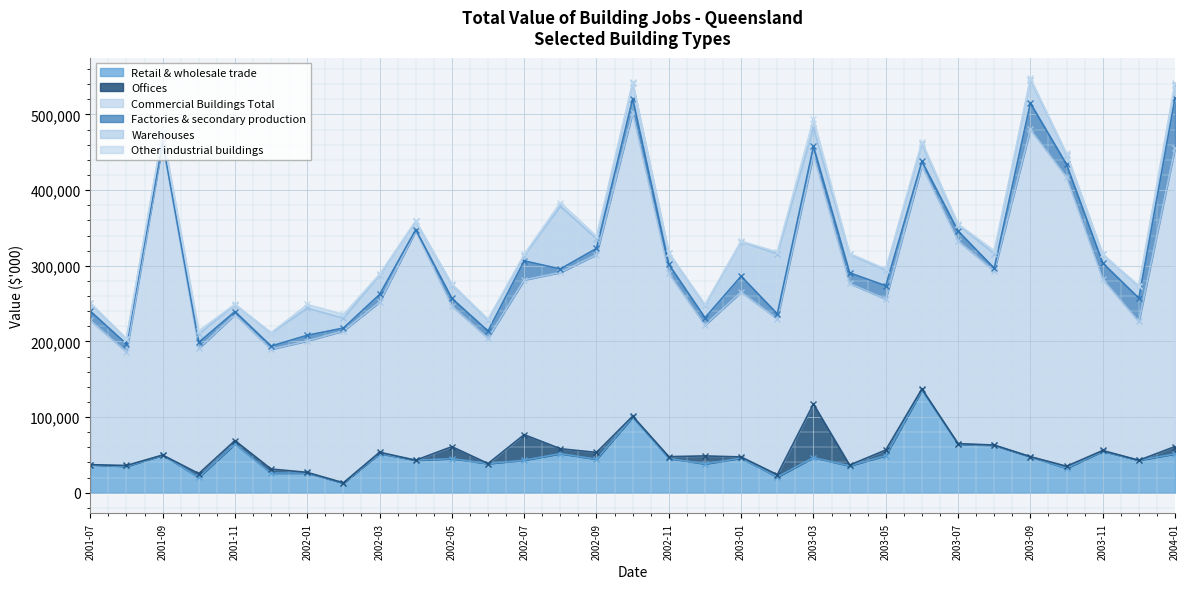

What are all the series names shown in the legend?

Retail & wholesale trade, Offices, Commercial Buildings Total, Factories & secondary production, Warehouses, Other industrial buildings